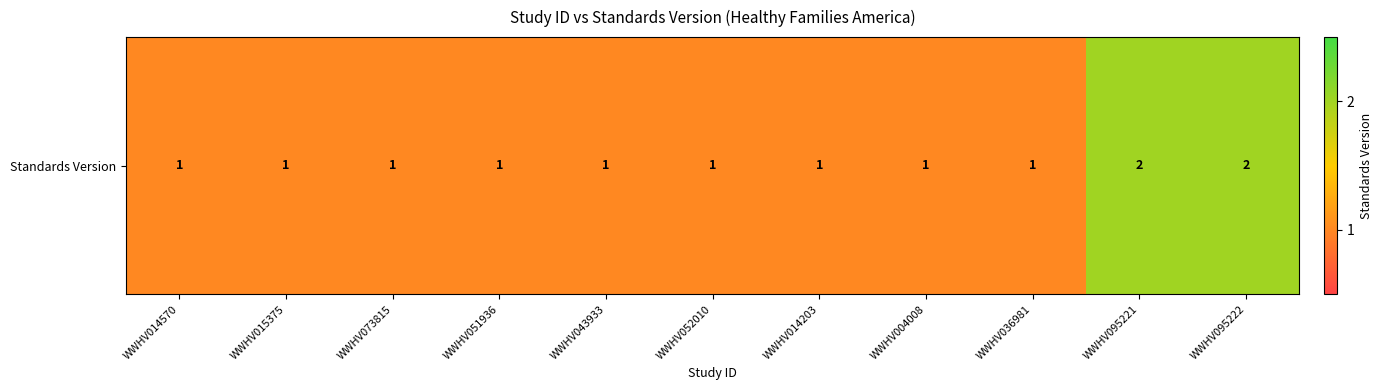

Reading left to right, transcribe all the data shown in this chart.

WWHV014570=1	WWHV015375=1	WWHV073815=1	WWHV051936=1	WWHV043933=1	WWHV052010=1	WWHV014203=1	WWHV004008=1	WWHV036981=1	WWHV095221=2	WWHV095222=2